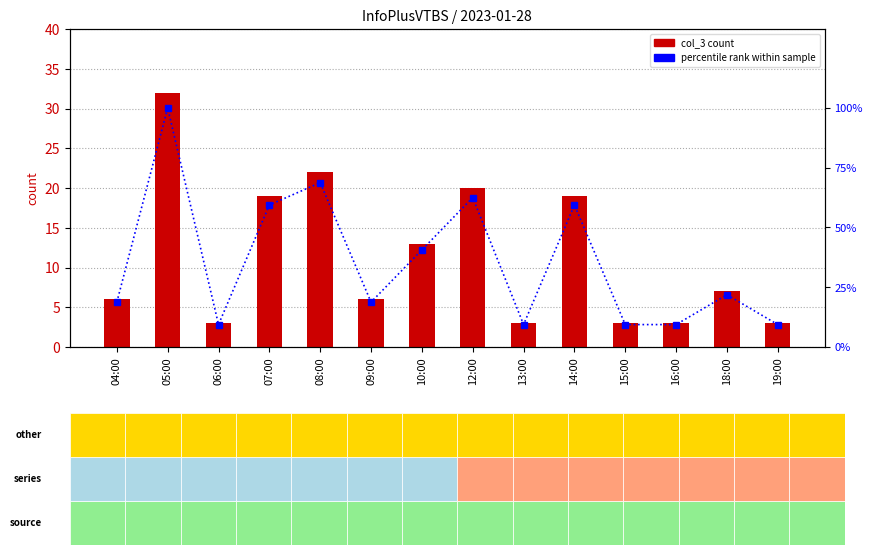

What value does the percentile rank within sample series have at 16:00?

9.4